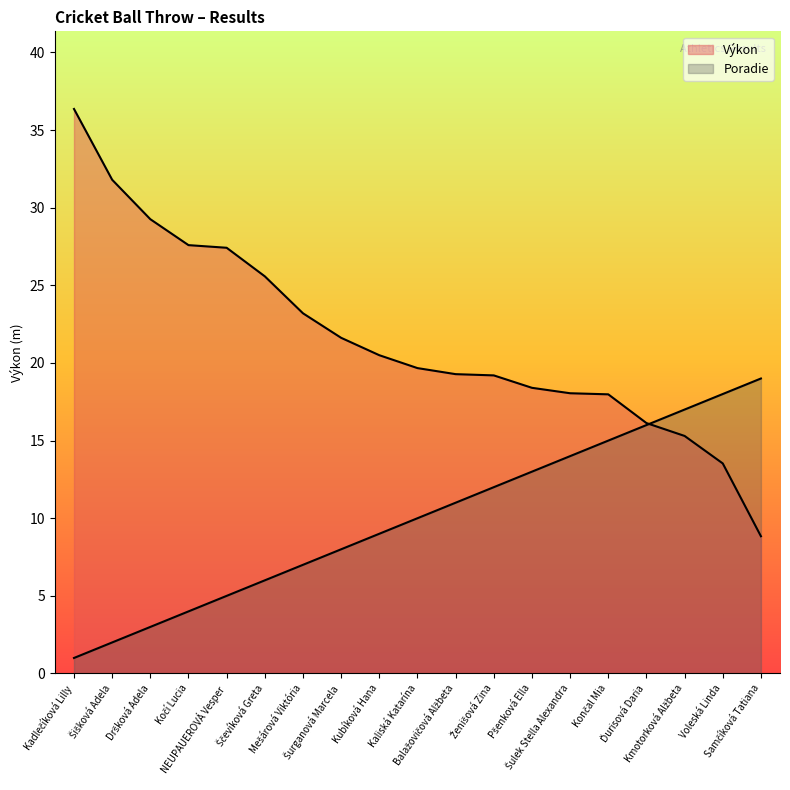

How many categories are shown in the chart?

19